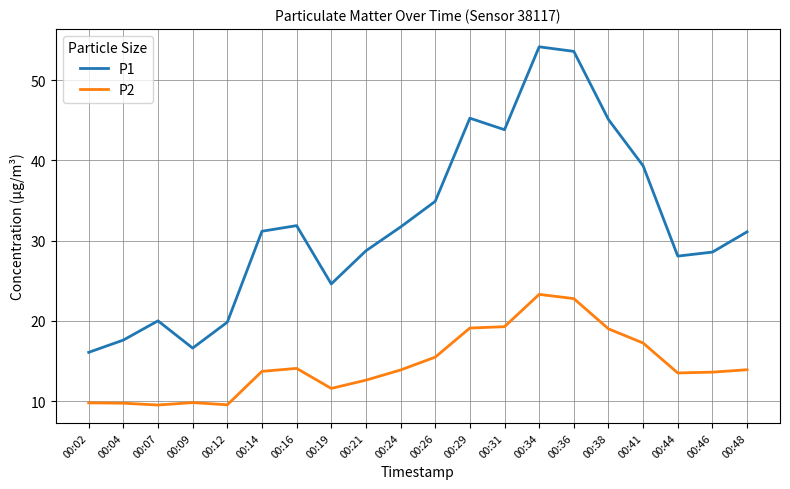

What is the difference between the P1 values at 00:46 and 00:38?

16.5